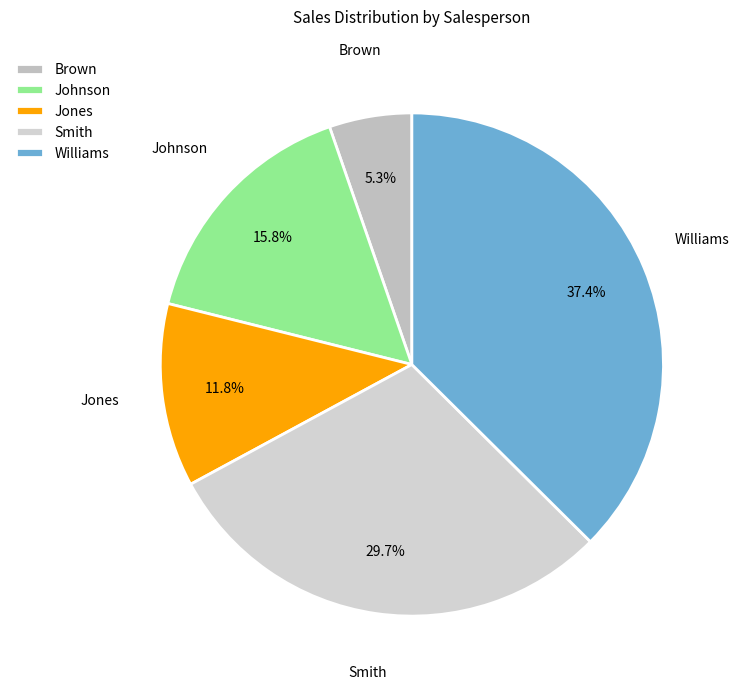

Which category has the biggest portion of the pie?

Williams